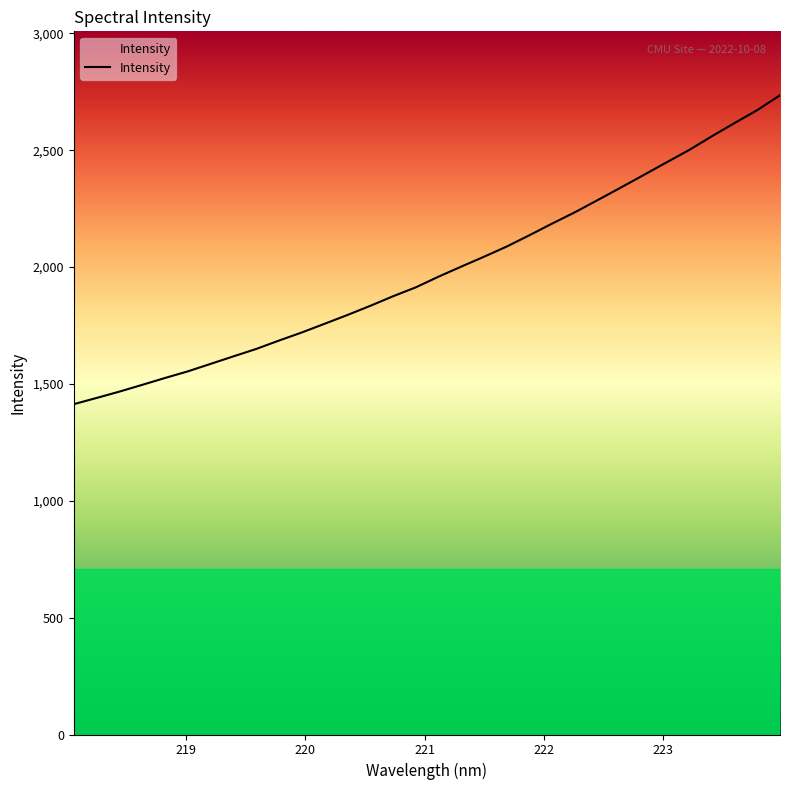

What is the maximum value shown in the chart?

2735.1